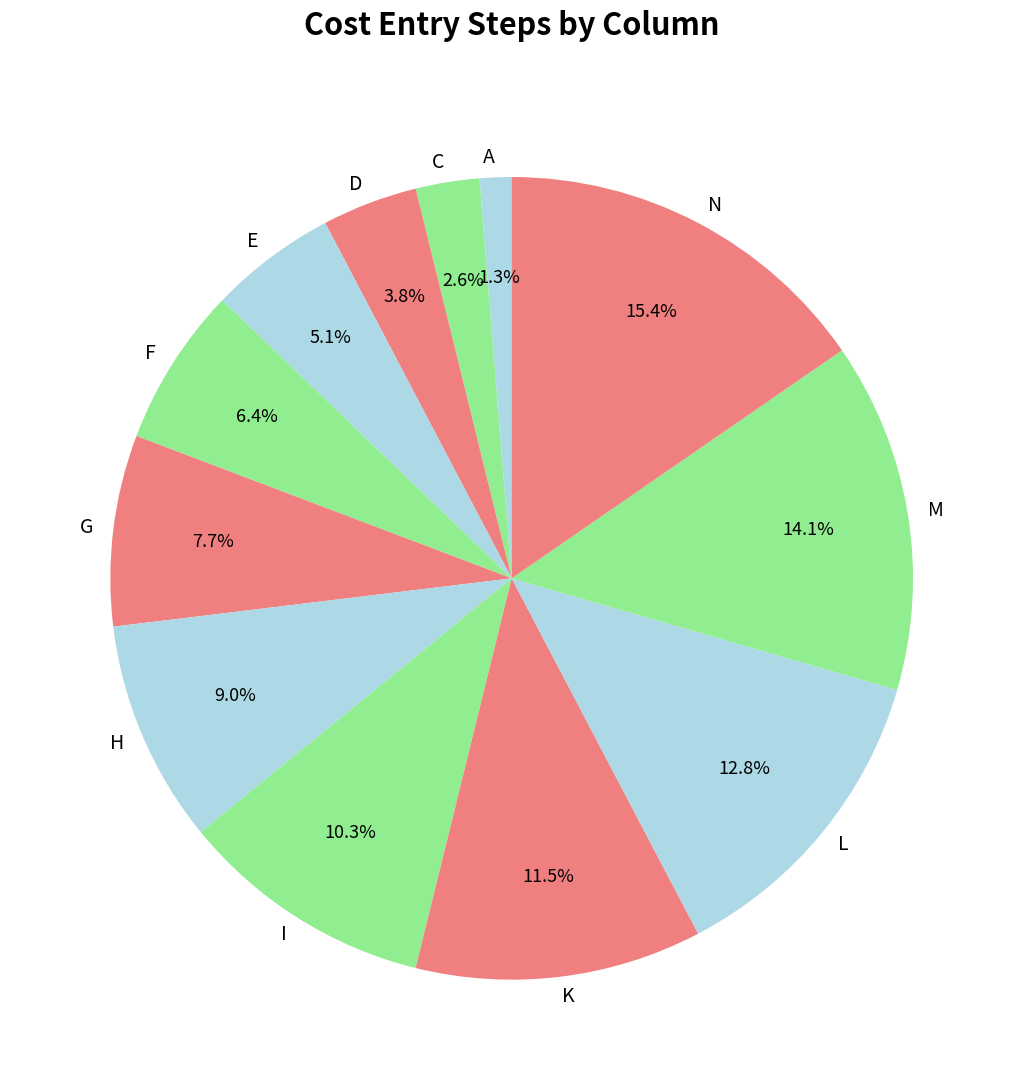

What portion of the pie excludes H?

91.0%